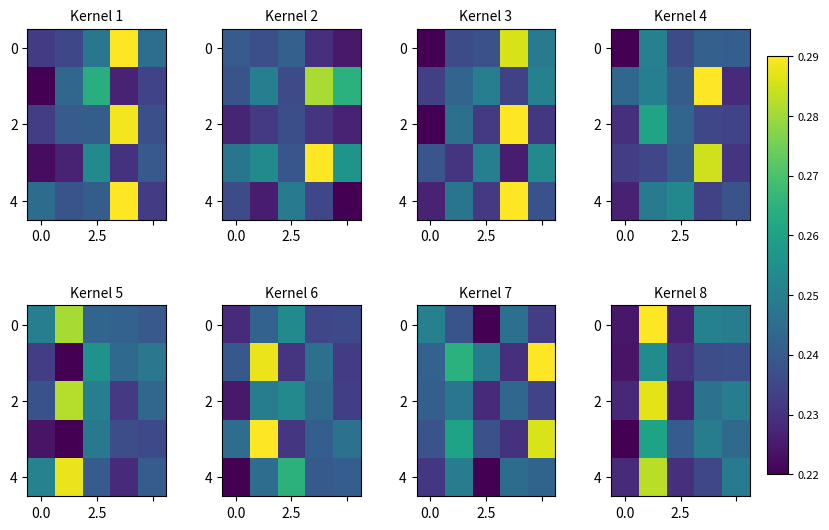

What is the average value of the 4 series?

0.2